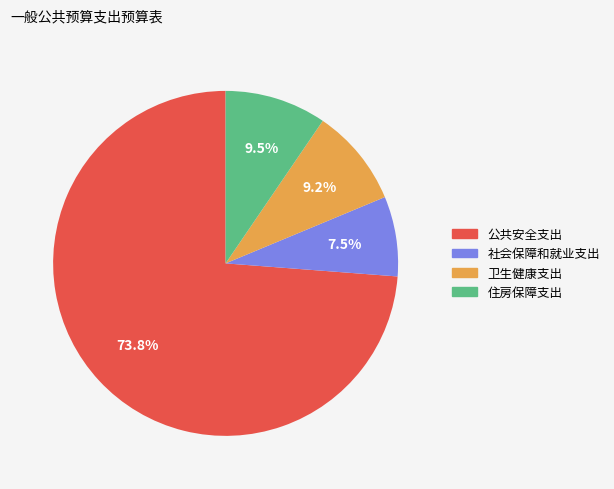

What is the largest slice in the pie chart?

公共安全支出